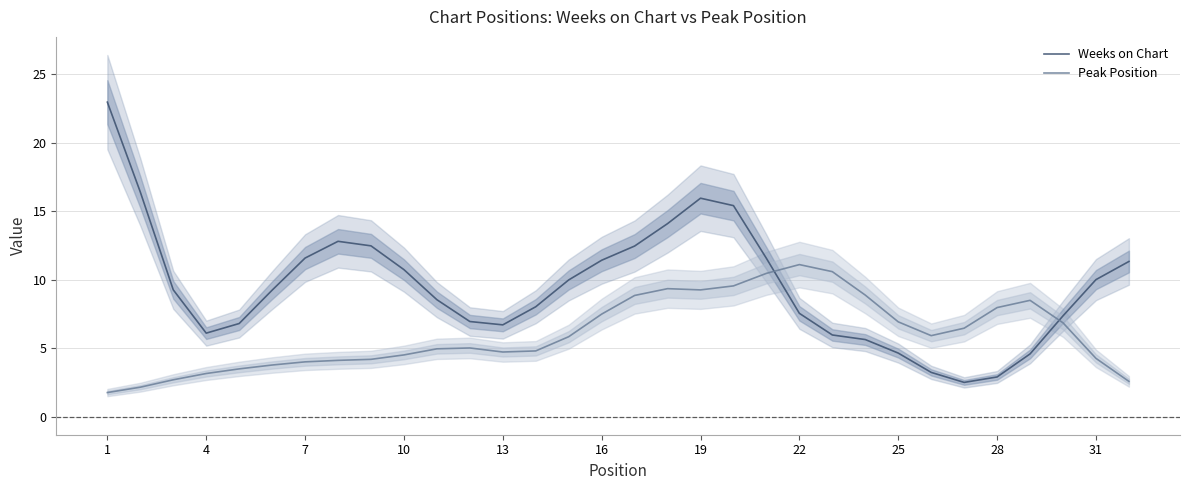

Which category has the highest value in the Weeks on Chart series?

1